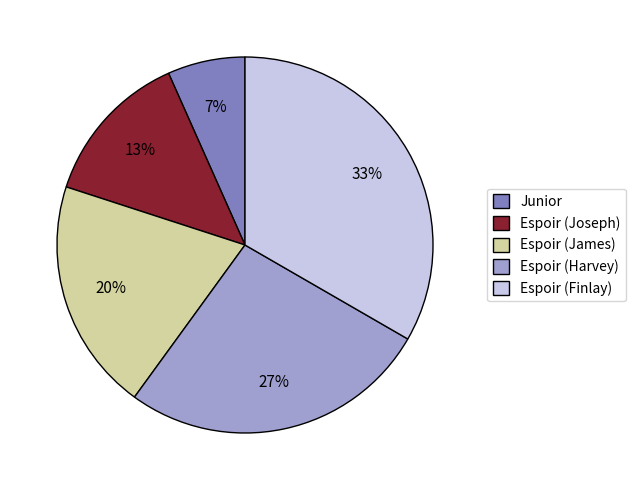

Is it true that Espoir (Finlay) is 46% of the pie?

False